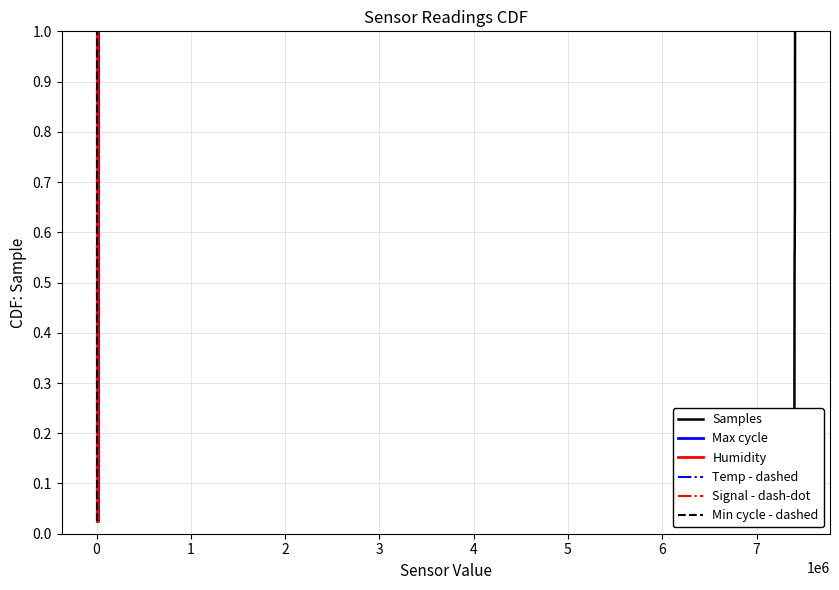

True or false: Samples and Max cycle intersect in this chart.

False